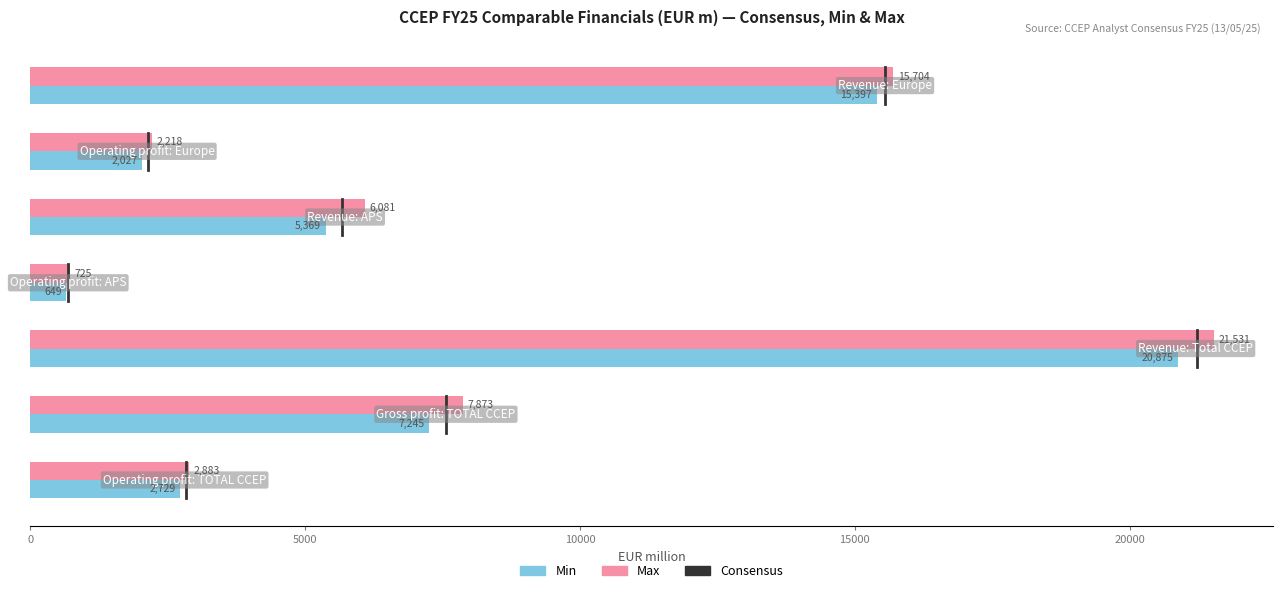

What is the maximum value shown in the chart?

21531.2